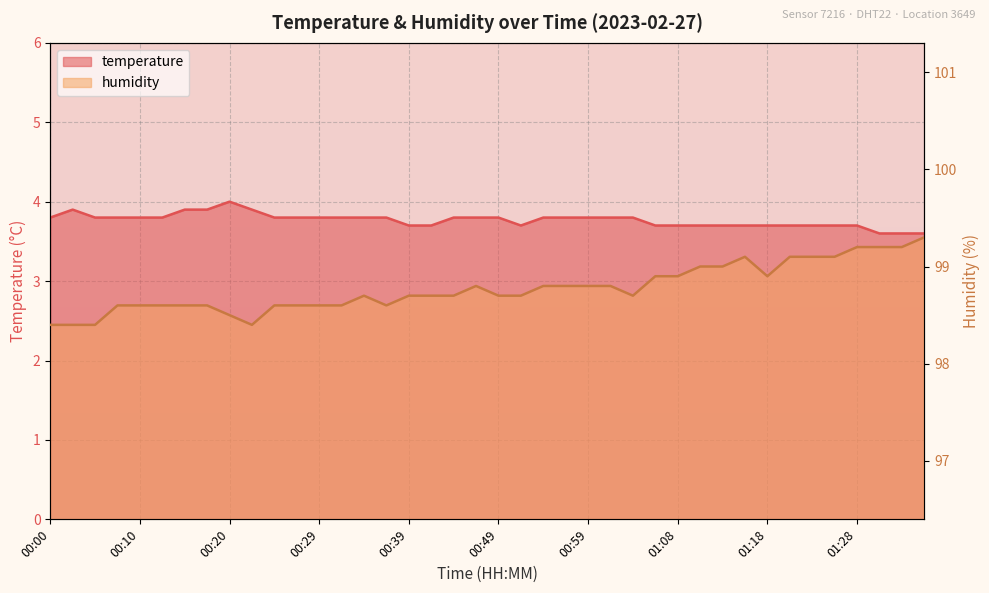

List the series in order of their overall mean, lowest first.

temperature, humidity